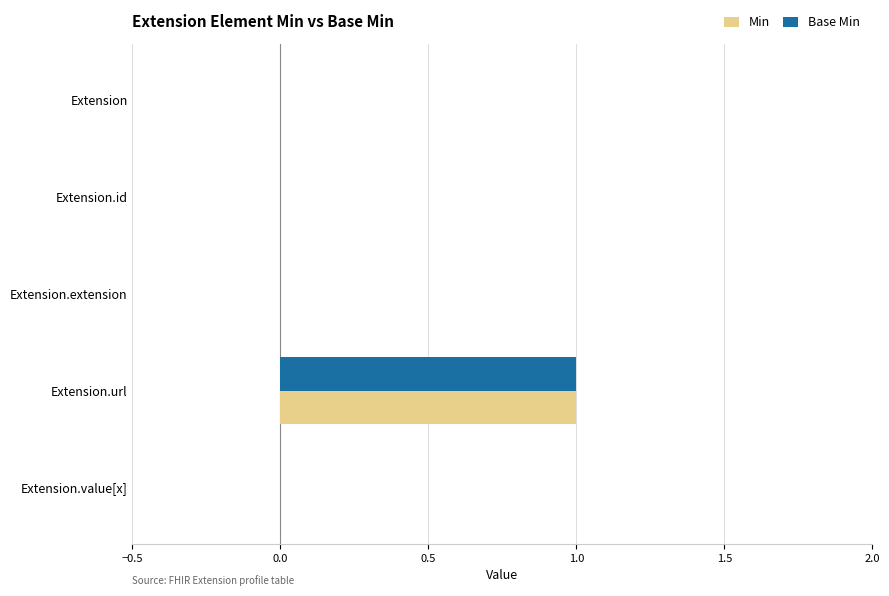

What is the maximum value for Base Min?

1